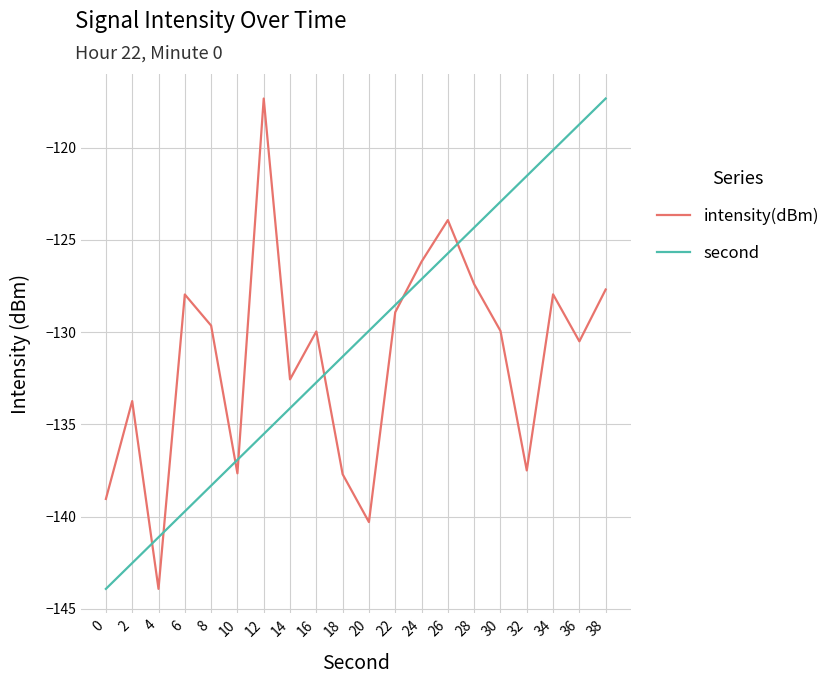

The value of second at 6 is -139.7. True or false?

True